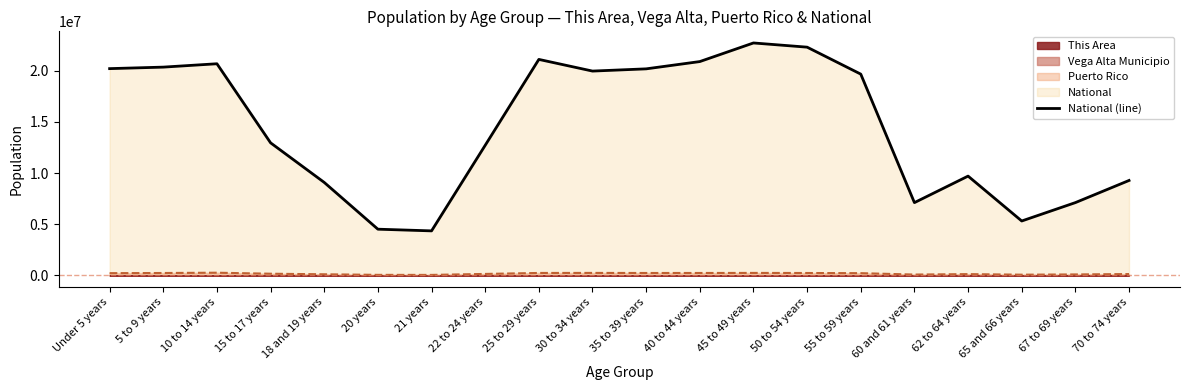

Where is the data nearest to the value 13531442?

15 to 17 years